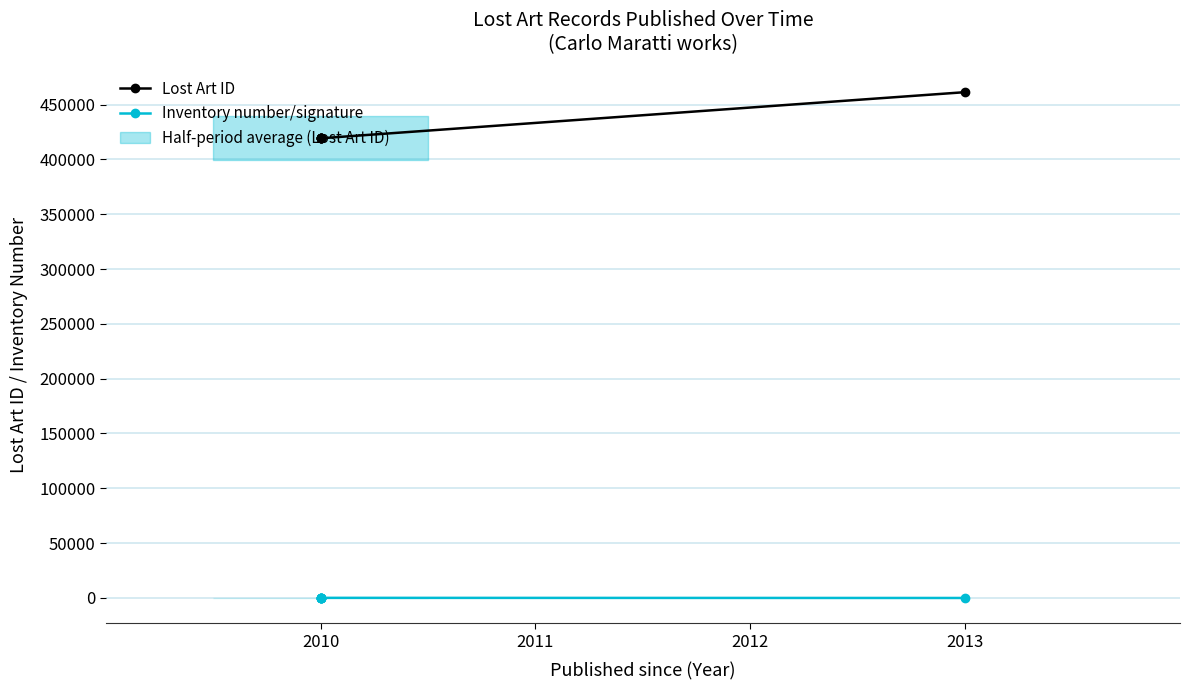

What is the highest value of the Inventory number/signature series?

357